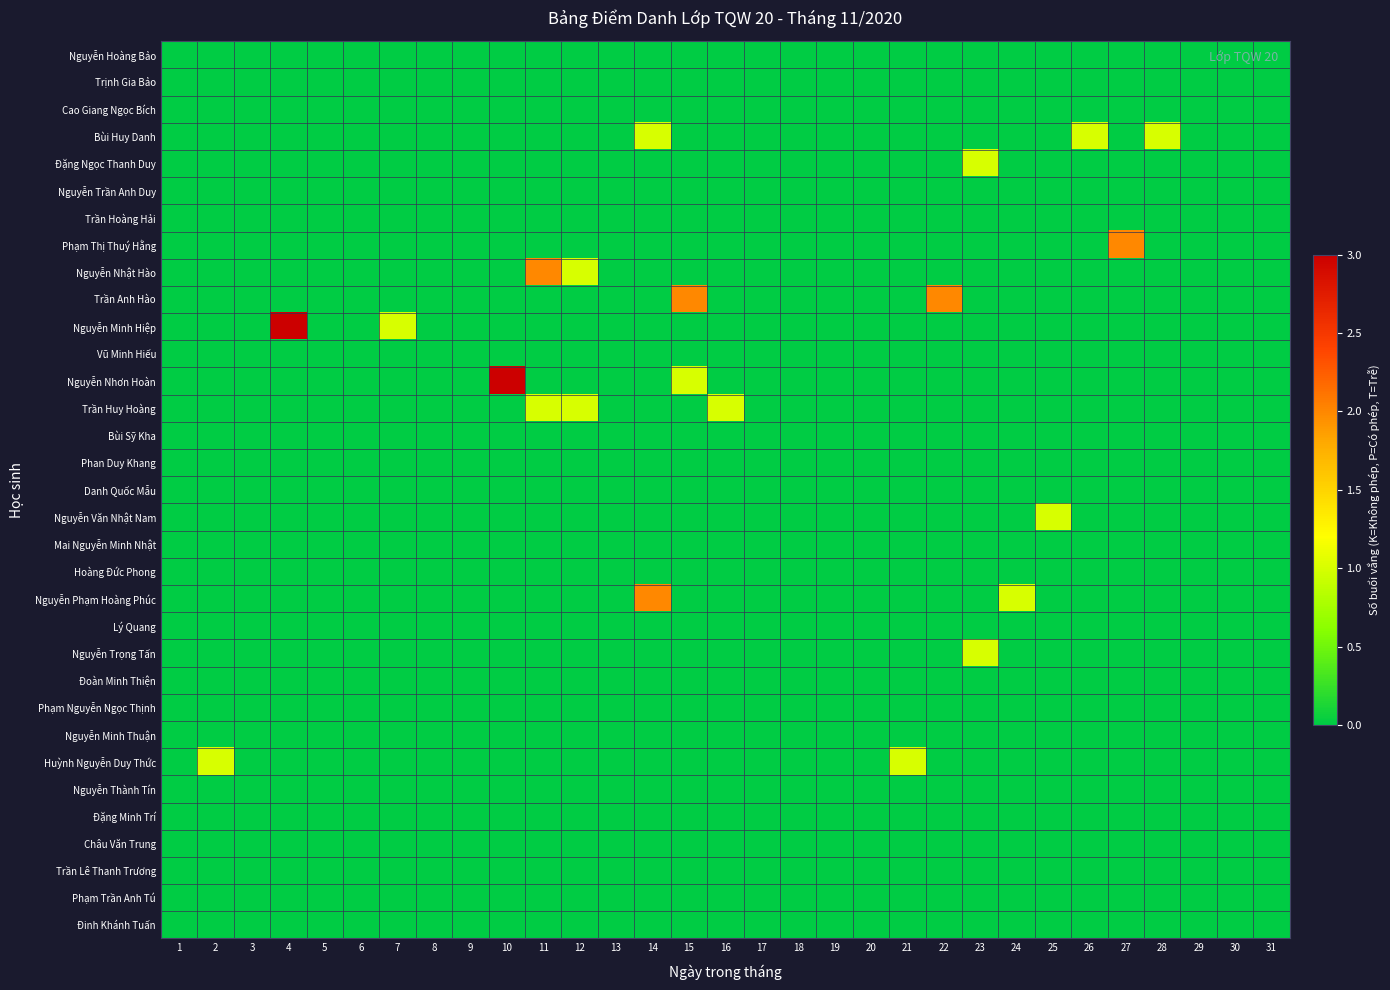

Count the number of categories in the chart.

31